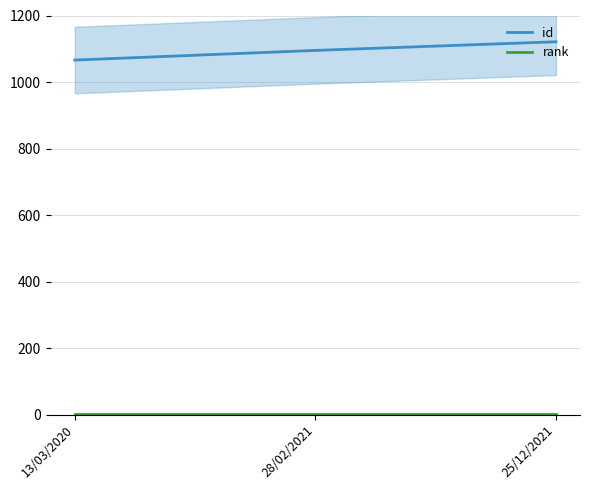

At how many categories does at least one series exceed 87?

3